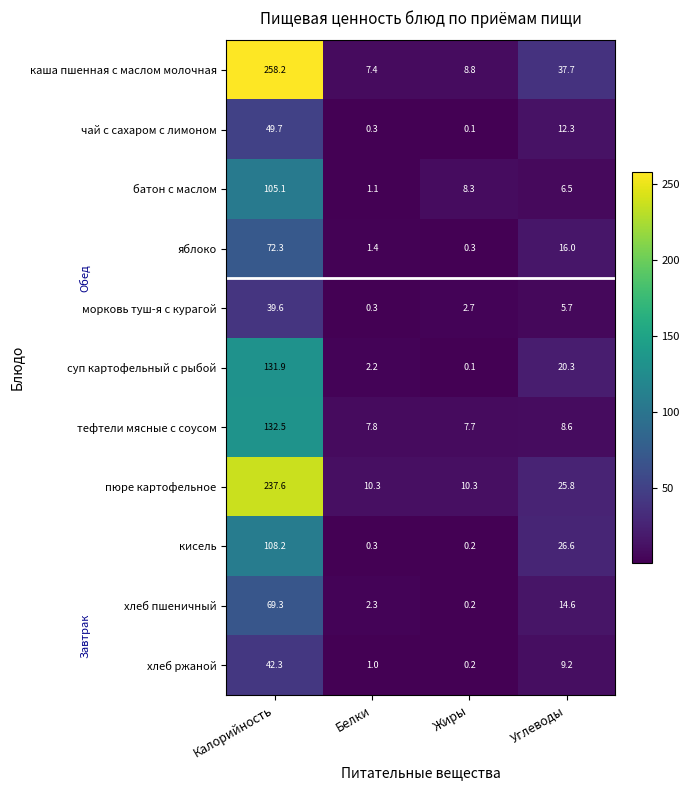

What is the total value across all series at Жиры?

38.9